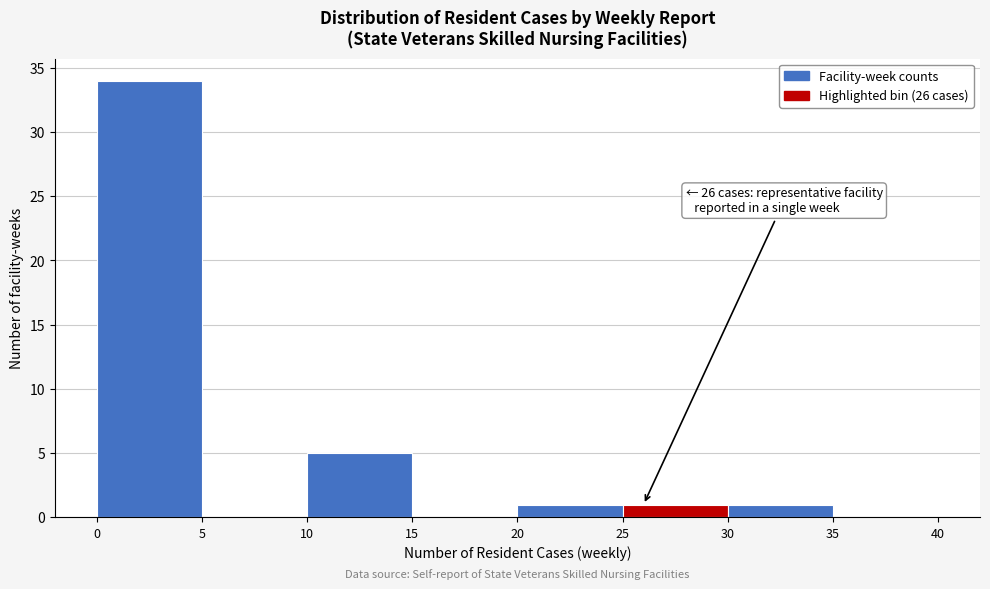

Over which range of the x-axis is the bar tallest?

0 to 5